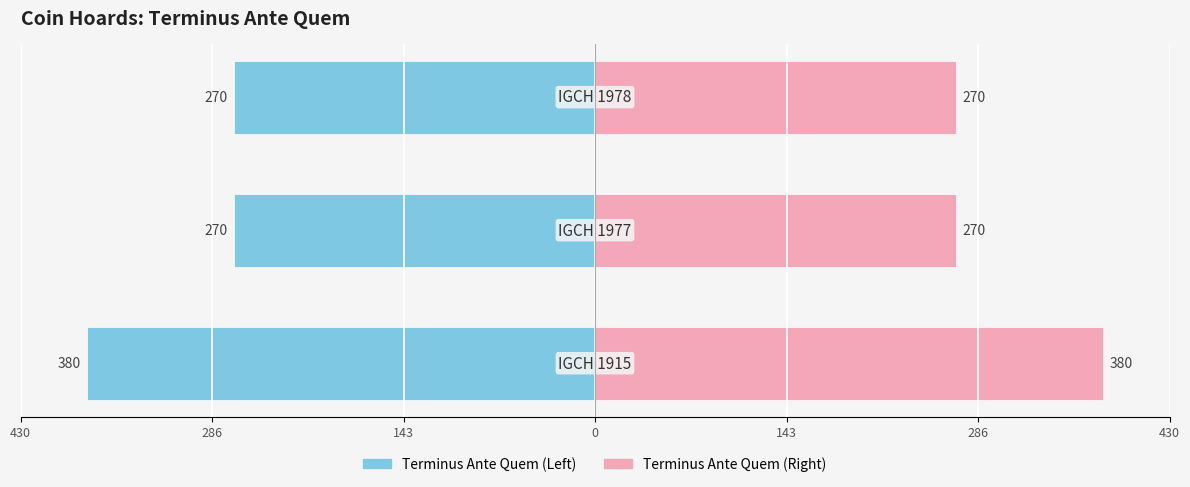

How many bars are there in each group?

2